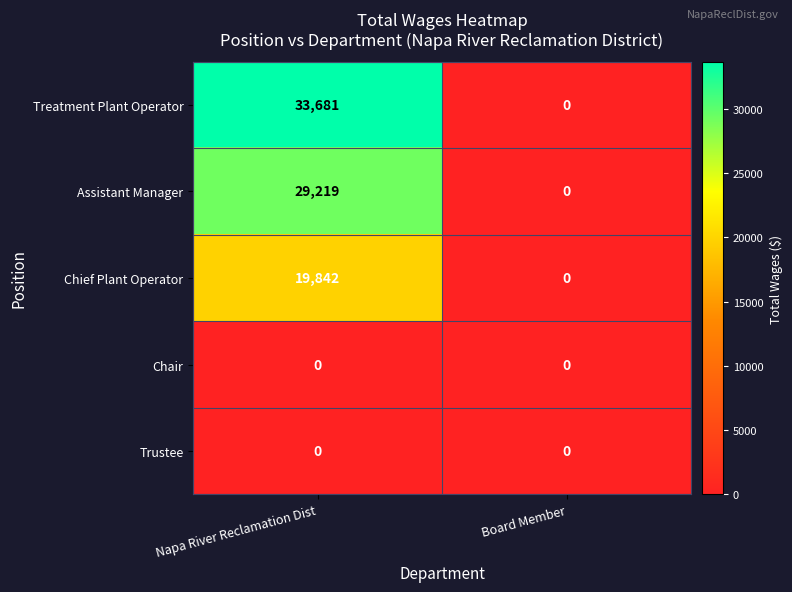

Rank the categories by Chief Plant Operator value from highest to lowest.

Napa River Reclamation Dist, Board Member